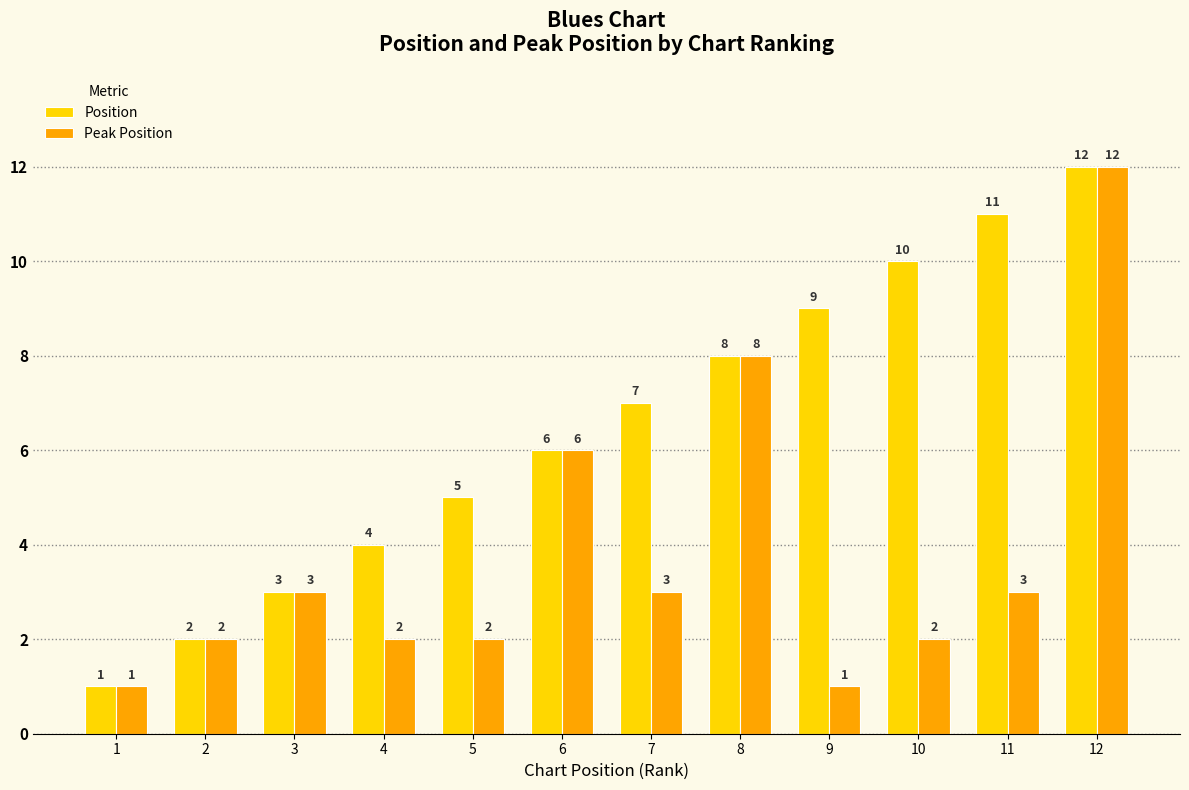

Count the number of data series in this chart.

2